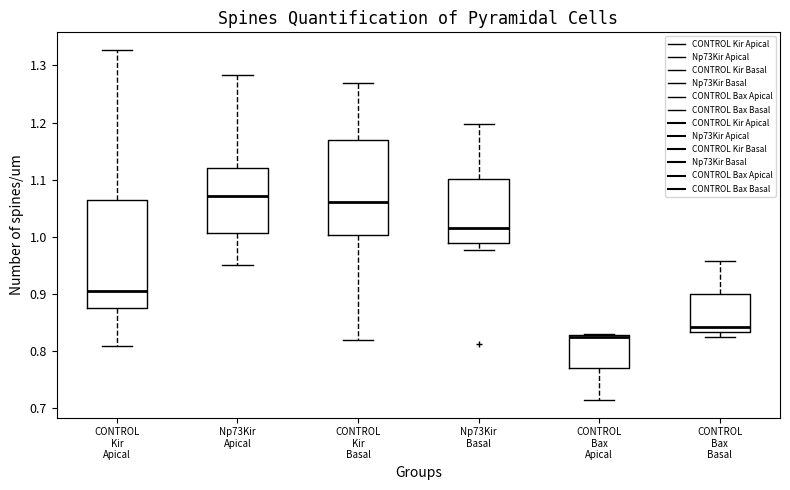

Reading left to right, read every box against the y-axis: the position of its median line, the range the box covers, and the ends of its whiskers. The values are not printed on the chart, so give them approximately, as read against the axis.

CONTROL Kir Apical: median 0.91, box 0.88 to 1.07, whiskers 0.81 to 1.33
Np73Kir Apical: median 1.07, box 1.01 to 1.12, whiskers 0.95 to 1.28
CONTROL Kir Basal: median 1.06, box 1.00 to 1.17, whiskers 0.82 to 1.27
Np73Kir Basal: median 1.01, box 0.99 to 1.10, whiskers 0.98 to 1.20
CONTROL Bax Apical: median 0.83 (drawn on the box's upper edge), box 0.77 to 0.83, whiskers 0.71 to 0.83
CONTROL Bax Basal: median 0.84, box 0.83 to 0.90, whiskers 0.83 (just below the box's lower edge) to 0.96